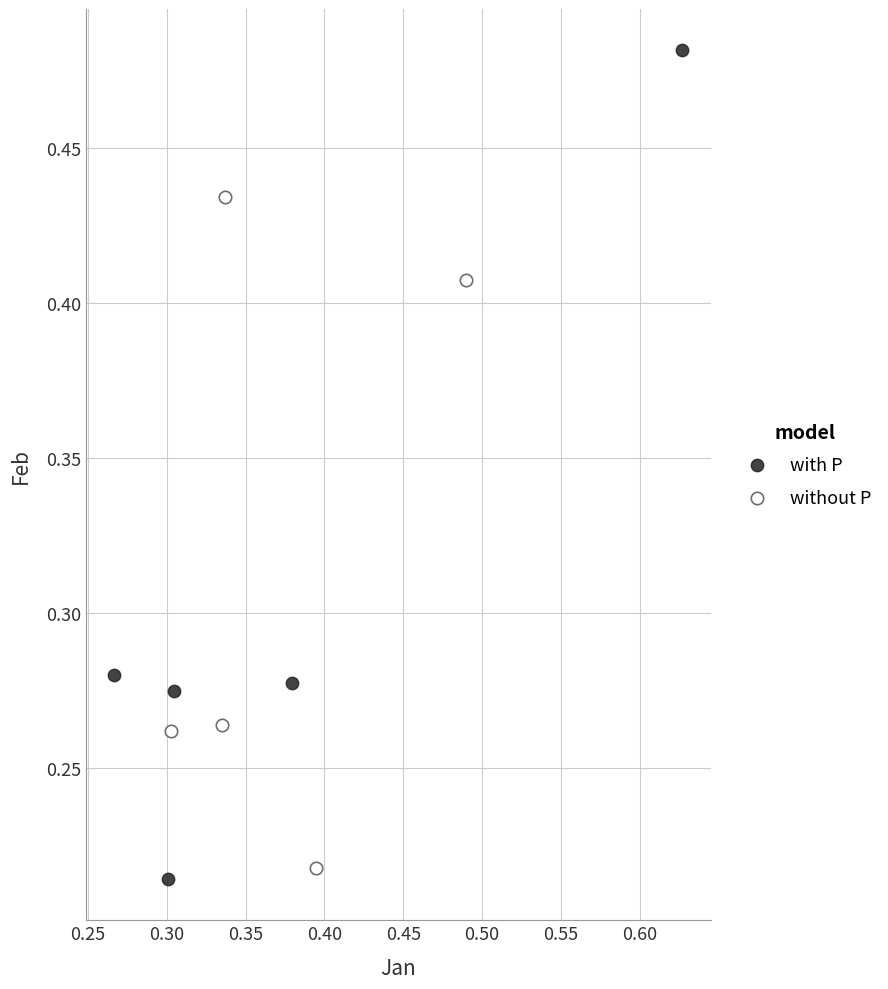

Which series has the widest spread of Y values?

with P